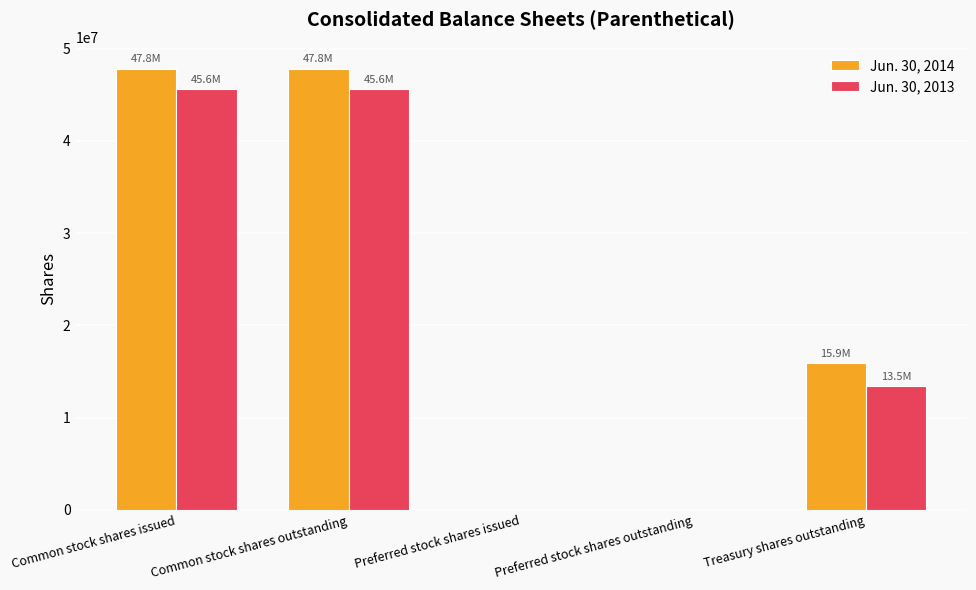

True or false: Jun. 30, 2013 has a value of 76080615 at Common stock shares outstanding.

False